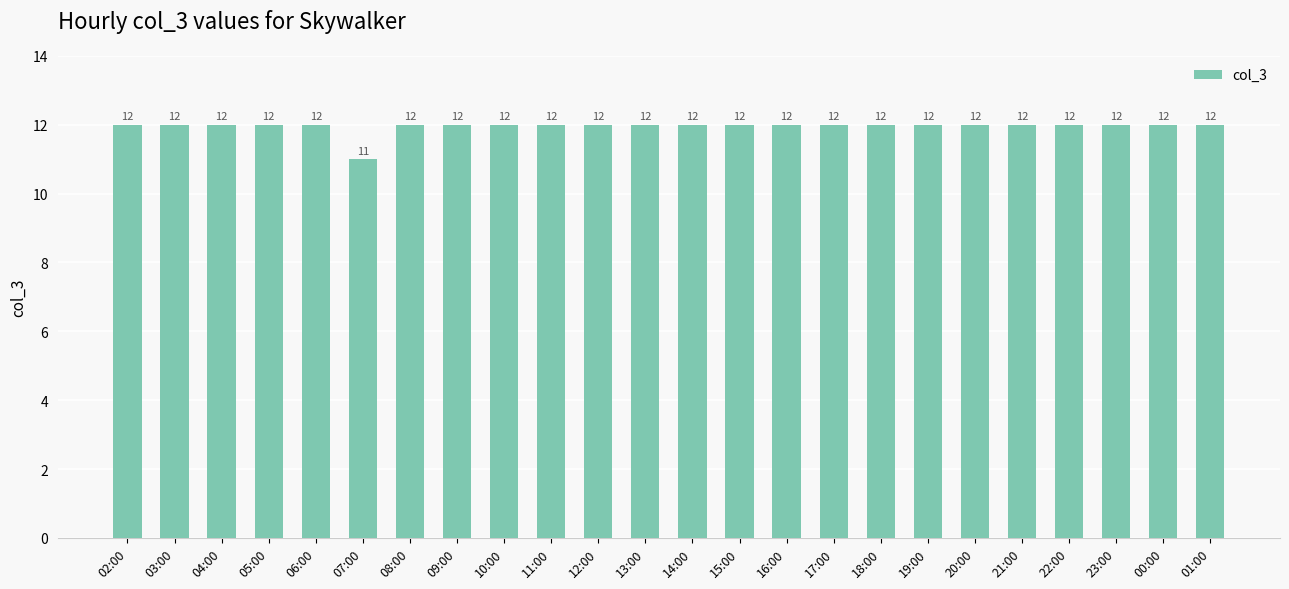

What is the value of the 12th bar from the left?

12